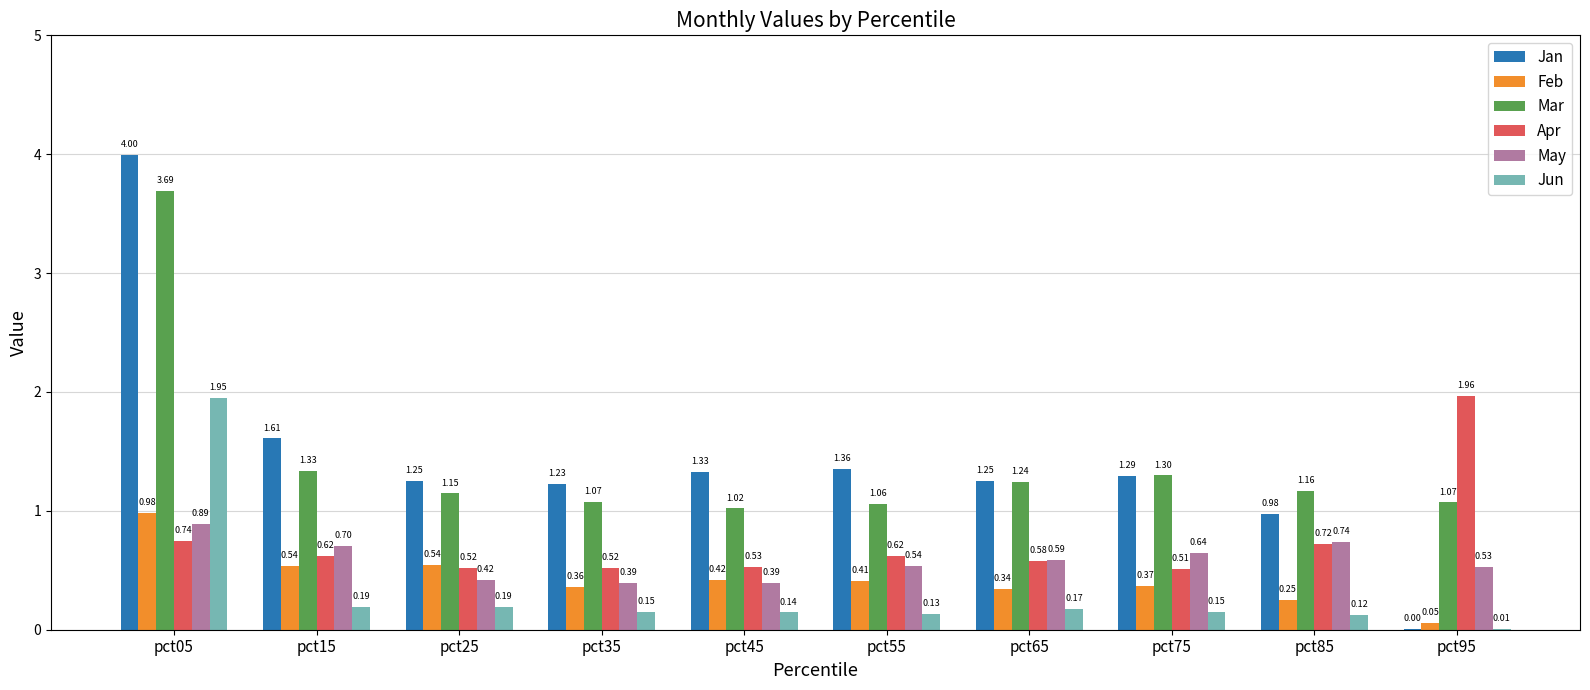

What is the total value across all series at pct55?

4.1